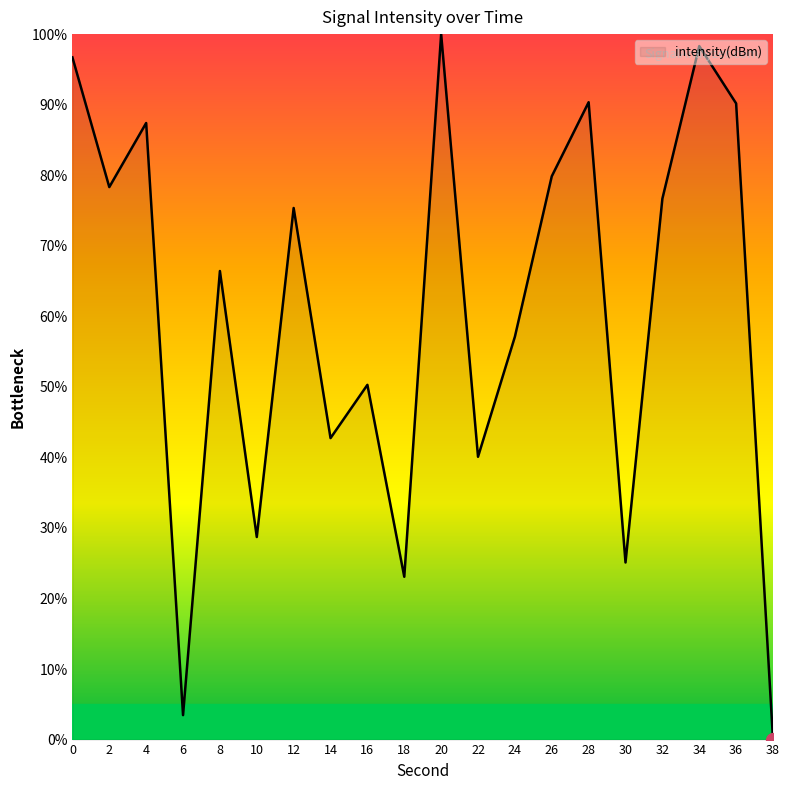

How many interior local peaks (higher than both neighbors) does the data have?

7